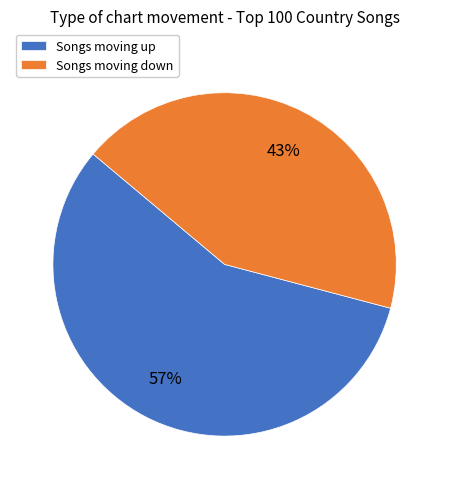

To the nearest percent, what is the difference between the largest and smallest slice percentages?

14%